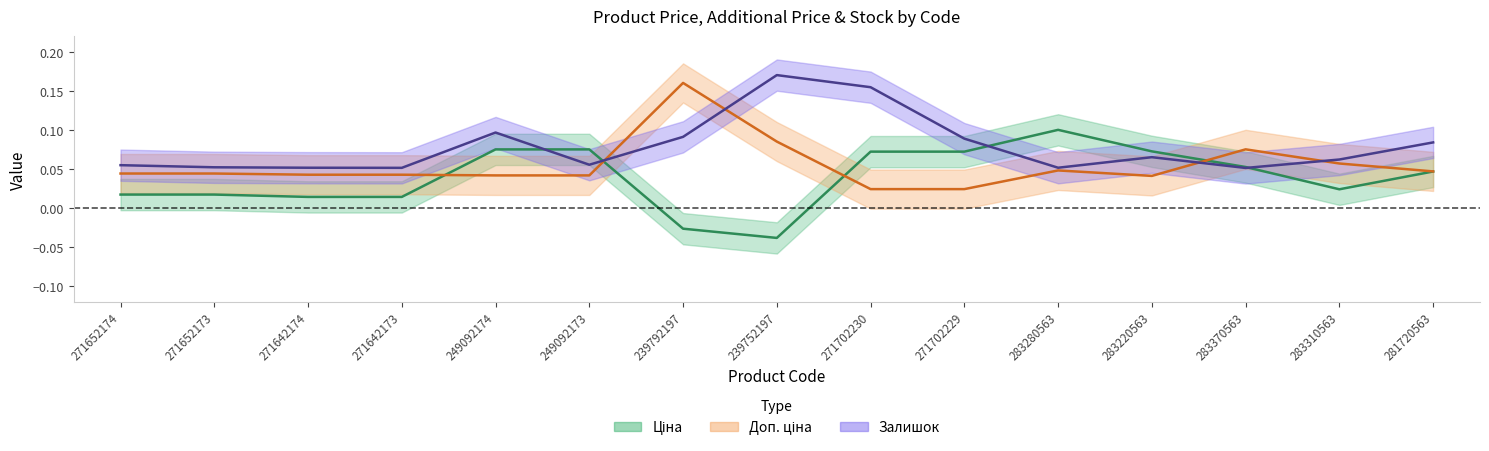

What is the difference between the second highest and second lowest values in the Залишок series?

0.1